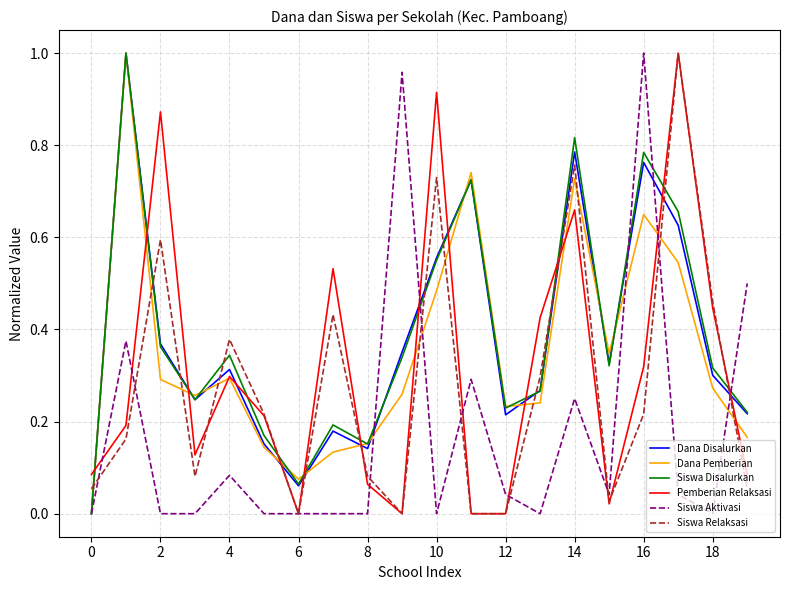

How many values in the Dana Disalurkan series exceed 0?

19